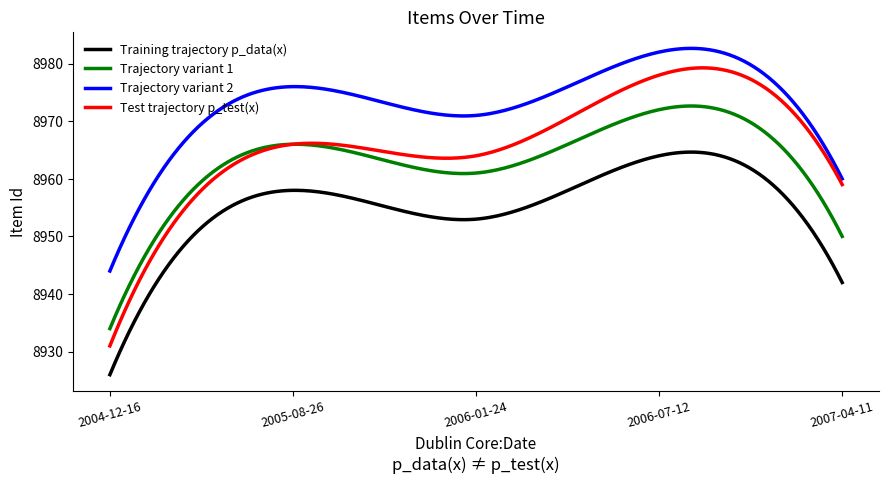

Which series has the widest spread of values?

Test trajectory p_test(x)